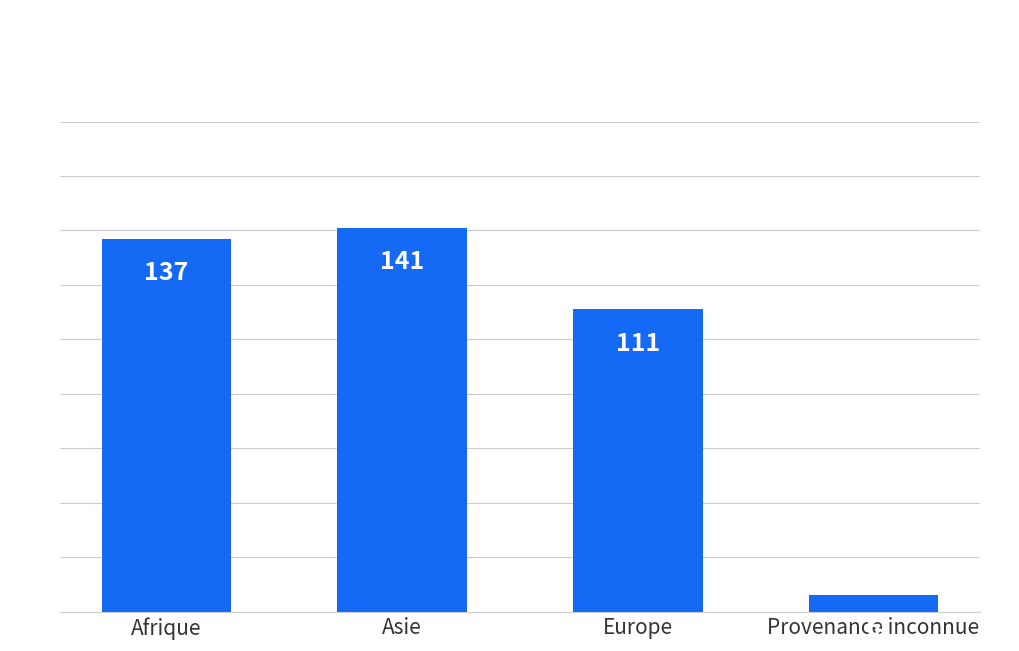

What is the label of the 3rd bar from the right?

Asie